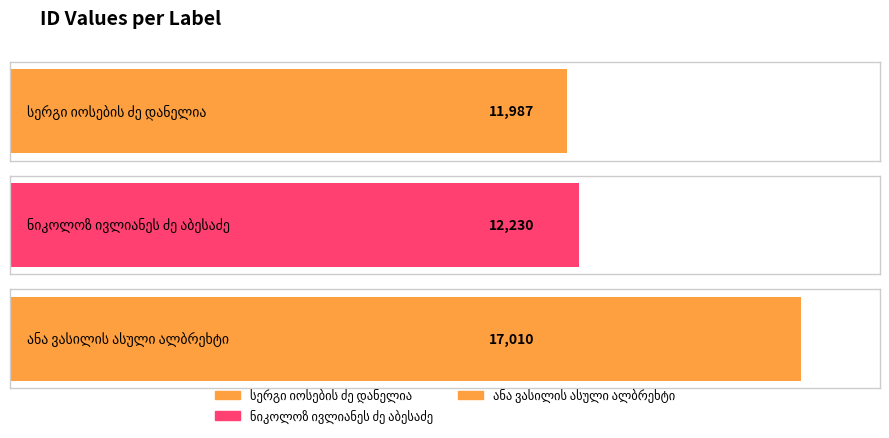

At which label does the data first exceed 12230?

ანა ვასილის ასული ალბრეხტი